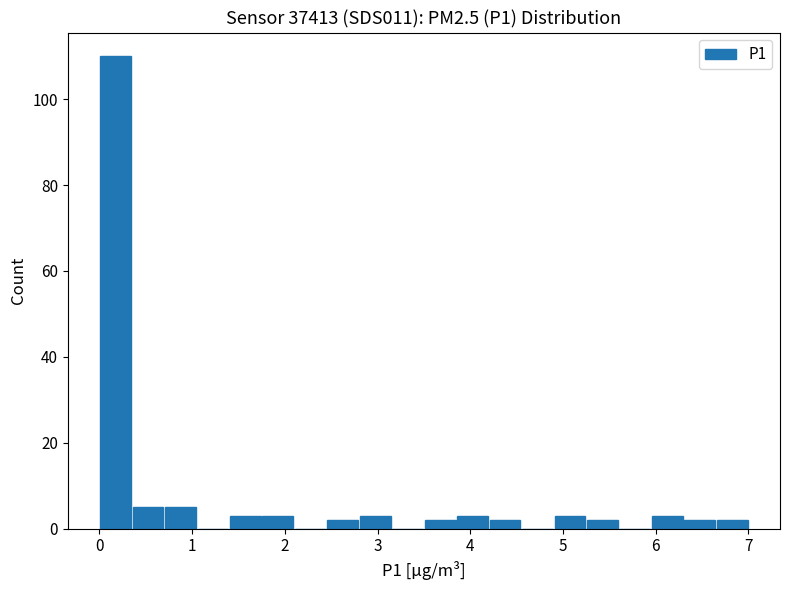

Around what value on the x-axis is the tallest bar? Give the approximate position of its centre, as read against the axis.

0.2